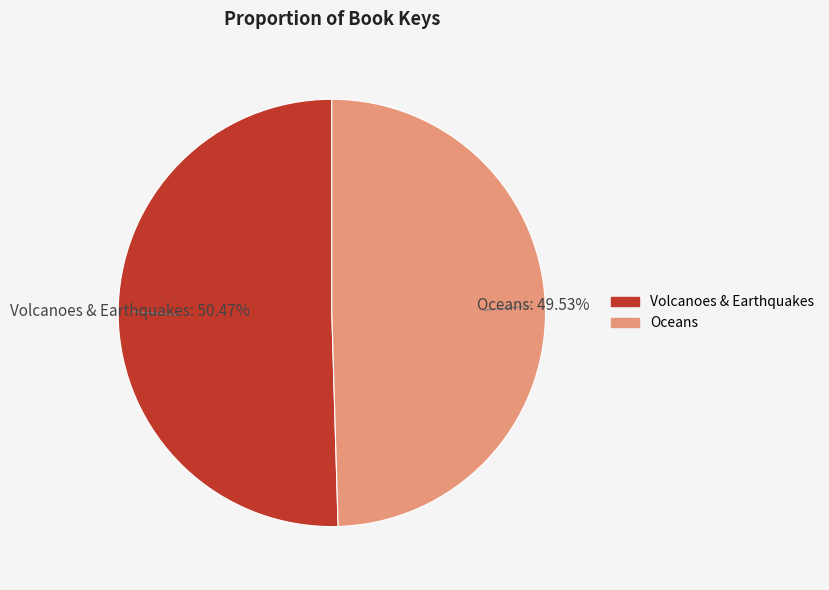

Which slice is the smallest?

Oceans